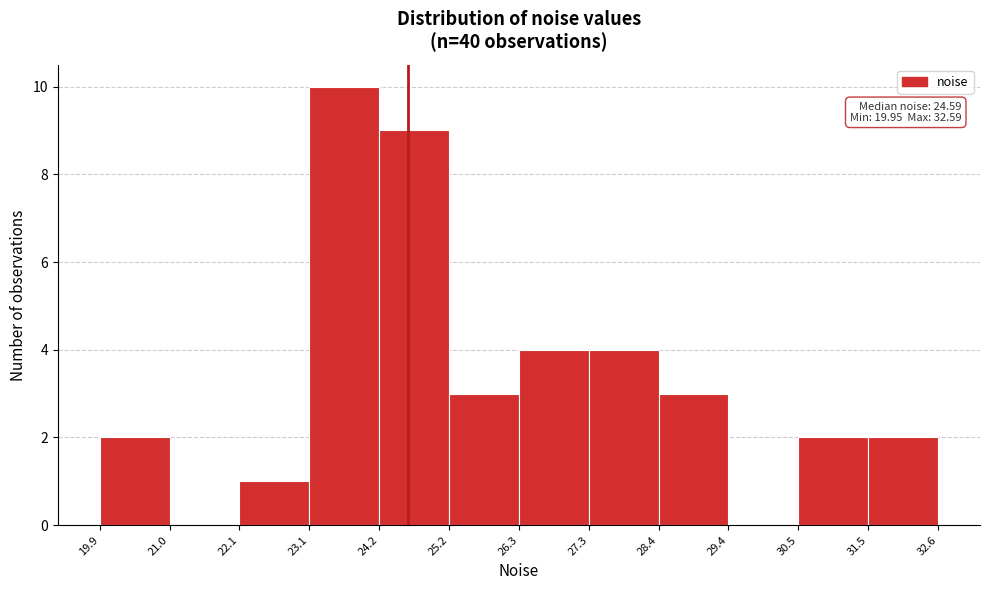

Over which range of the x-axis is the bar tallest?

23.1 to 24.2